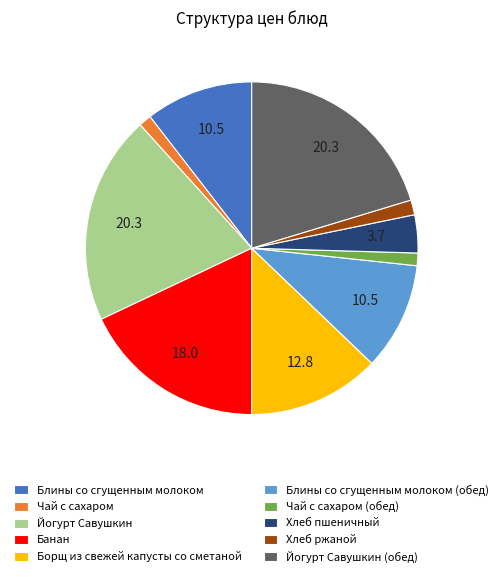

Combined, do Йогурт Савушкин and Банан account for over 50%?

No